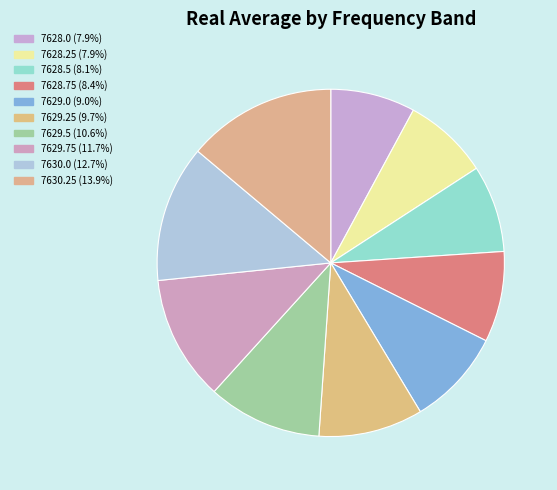

Is there a majority slice in this chart?

No